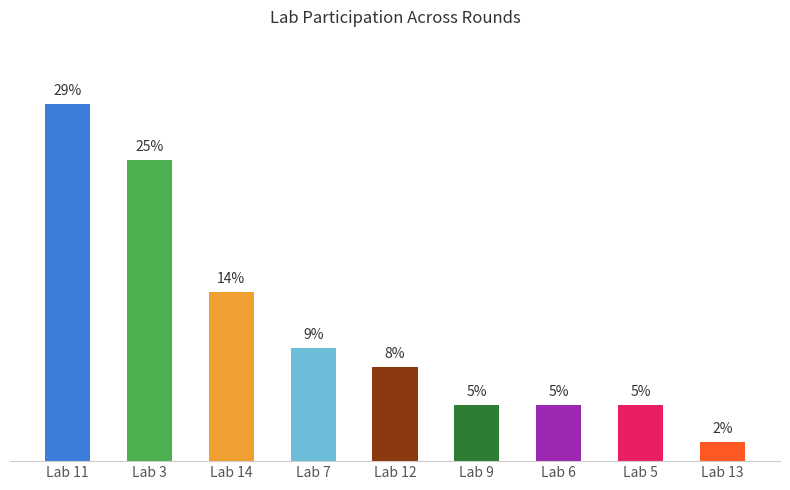

What is the ratio of the value at Lab 13 to the value at Lab 12?

0.2